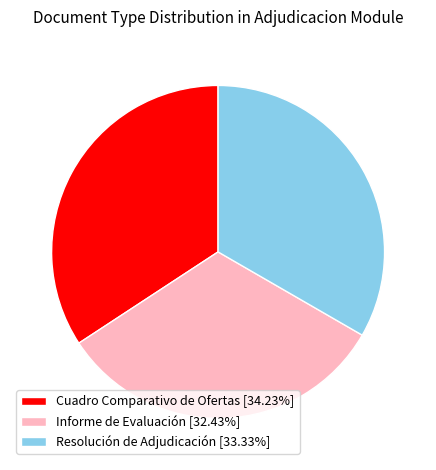

Do Cuadro Comparativo de Ofertas [34.23%] and Resolución de Adjudicación [33.33%] together represent more than half of the pie?

Yes